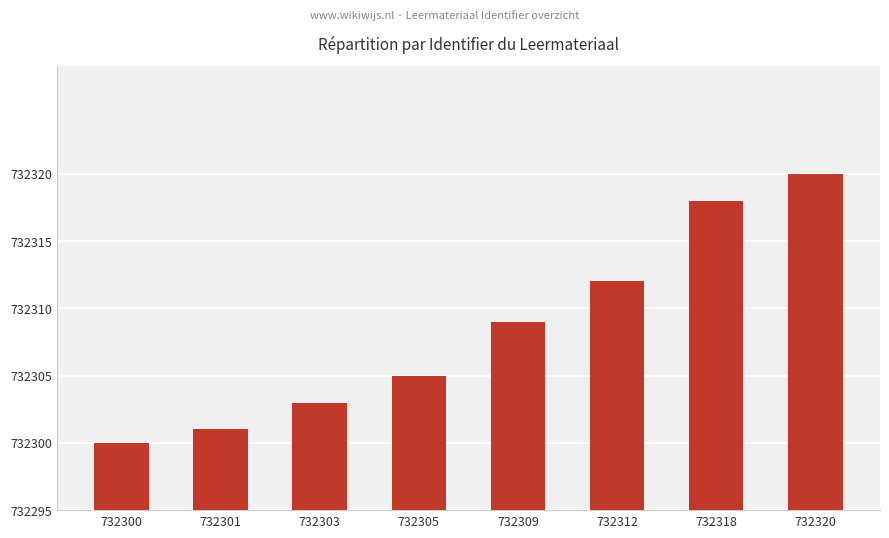

What is the change in value from 732301 to 732318?

+17